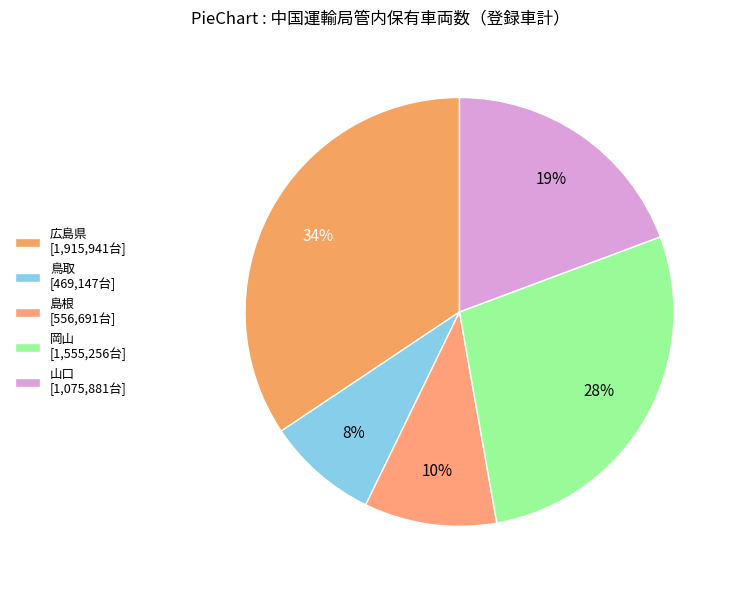

Does 島根 account for over 50% of the chart?

No